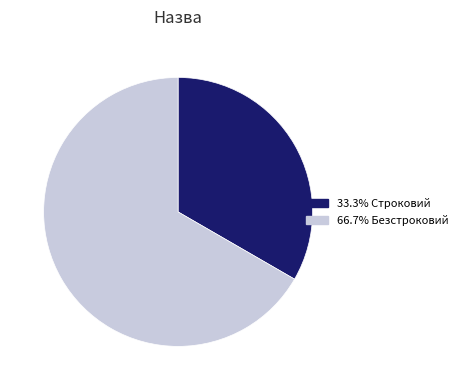

Is there a majority slice in this chart?

Yes